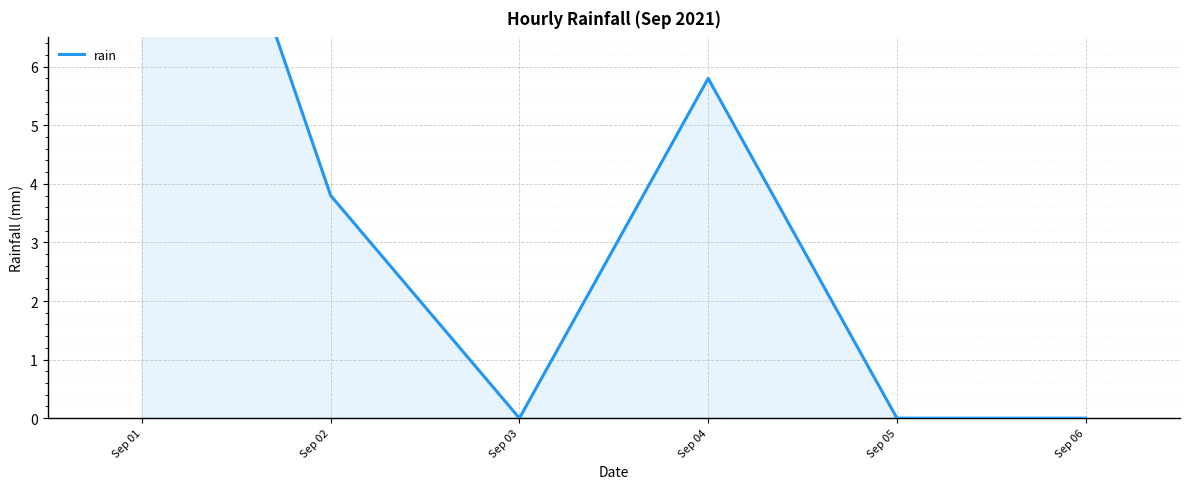

Which has a higher value, Sep 05 or Sep 03?

Sep 05